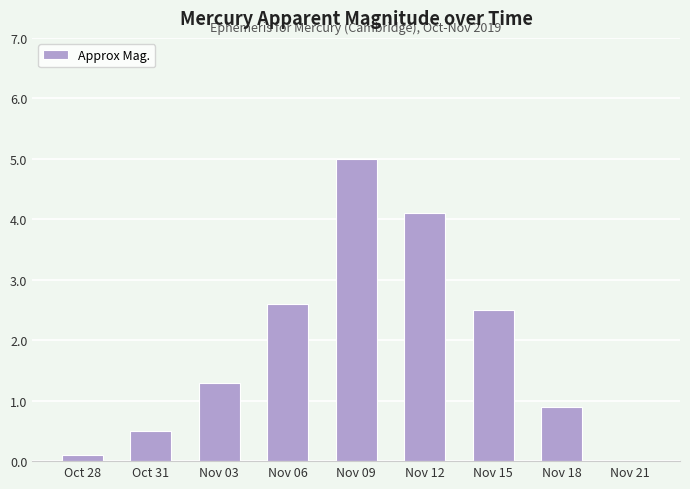

What value does the data have at Nov 03?

1.3